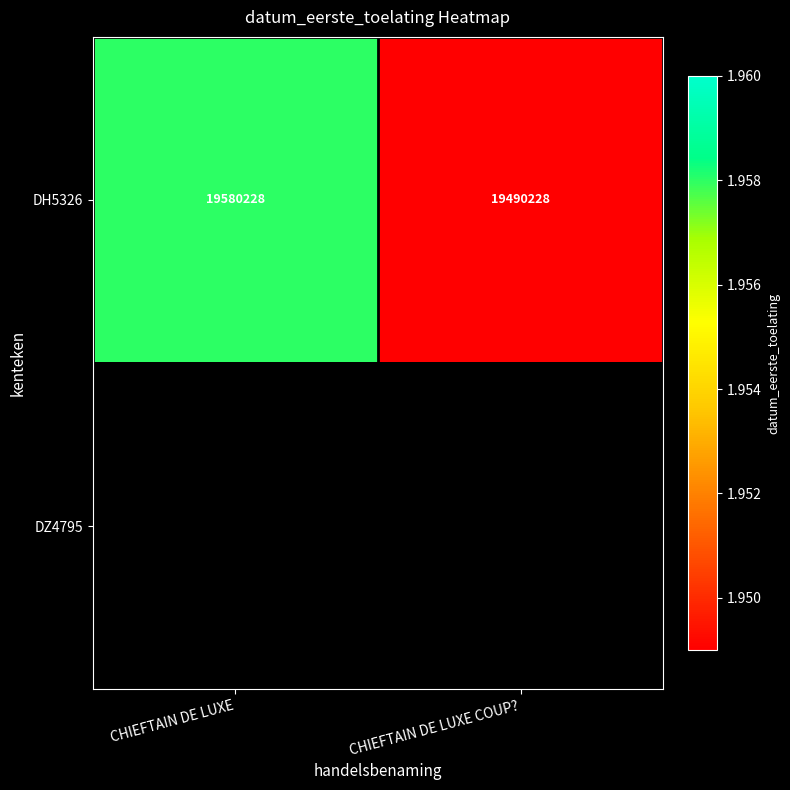

What is the maximum value for DH5326?

19580228